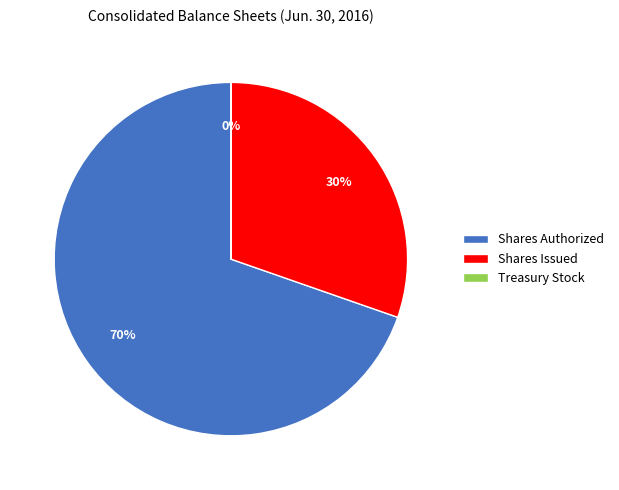

To the nearest percent, what is the average slice percentage?

33%